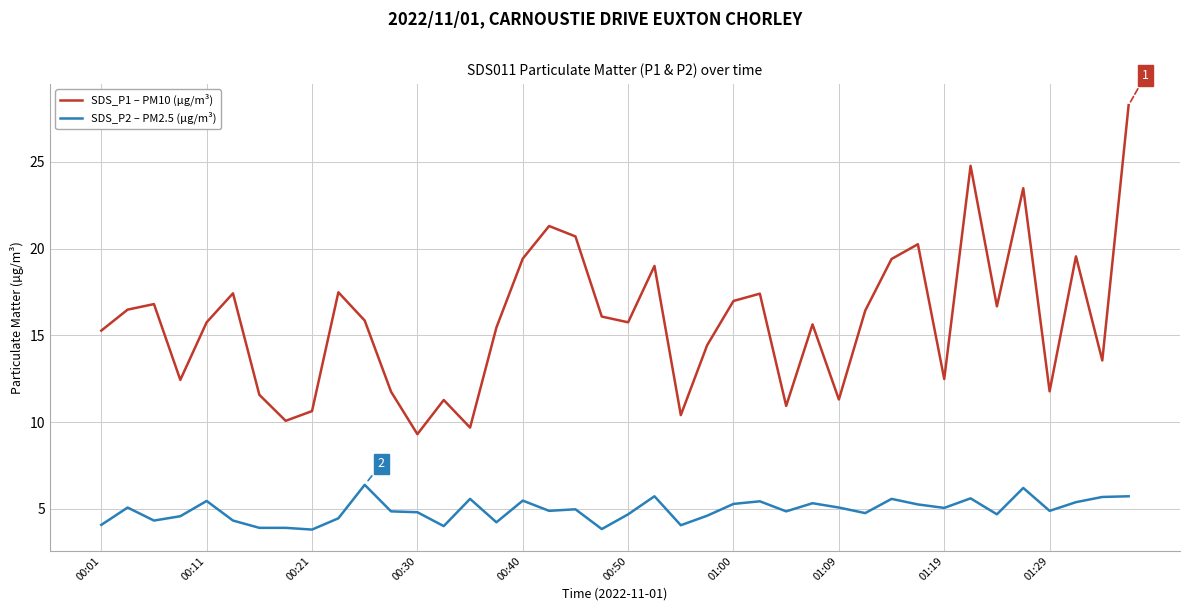

Count the number of categories in the chart.

40